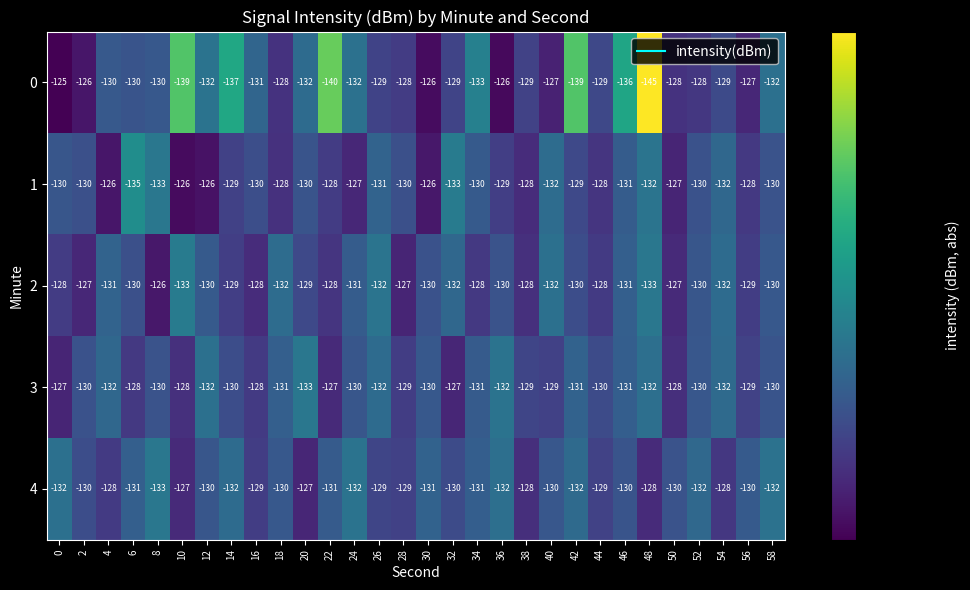

What is the lowest value of the 0 series?

-145